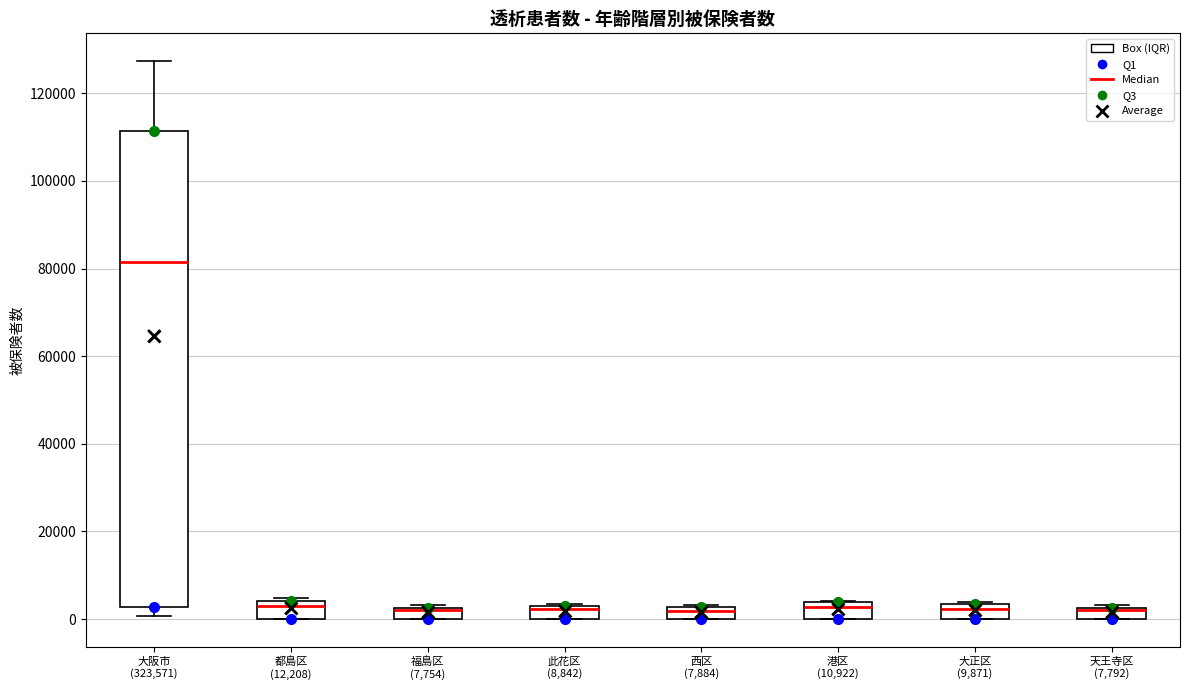

Where is the upper edge of the box for 大正区 (9,871) on the y-axis? The values are not printed on the chart, so give them approximately, as read against the axis.

4000